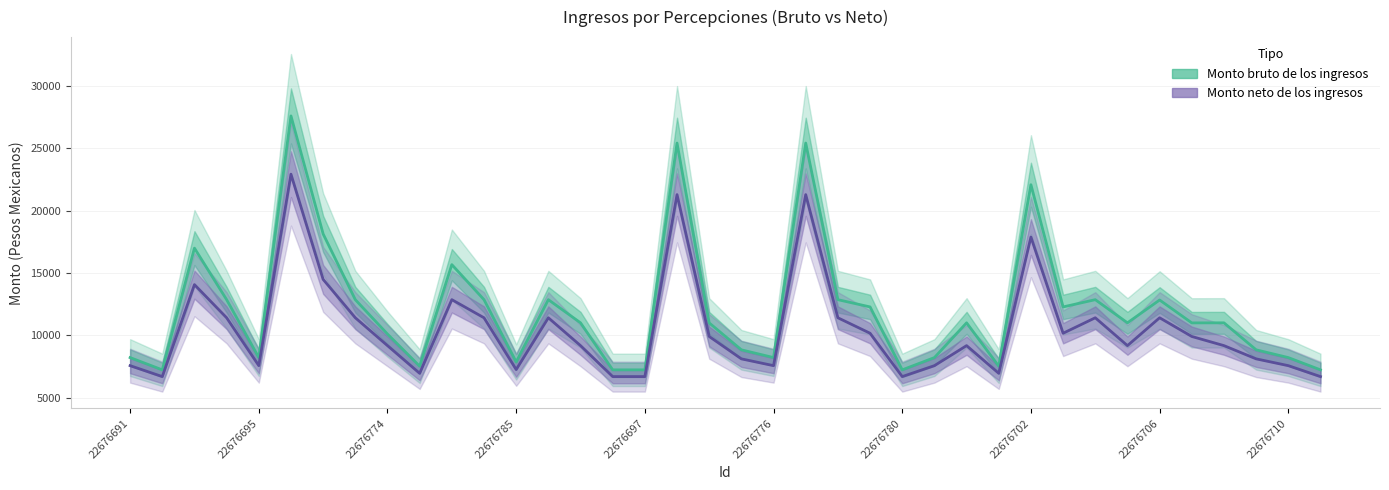

What is the value of the Monto bruto de los ingresos point at the 29th from the left?

22070.0